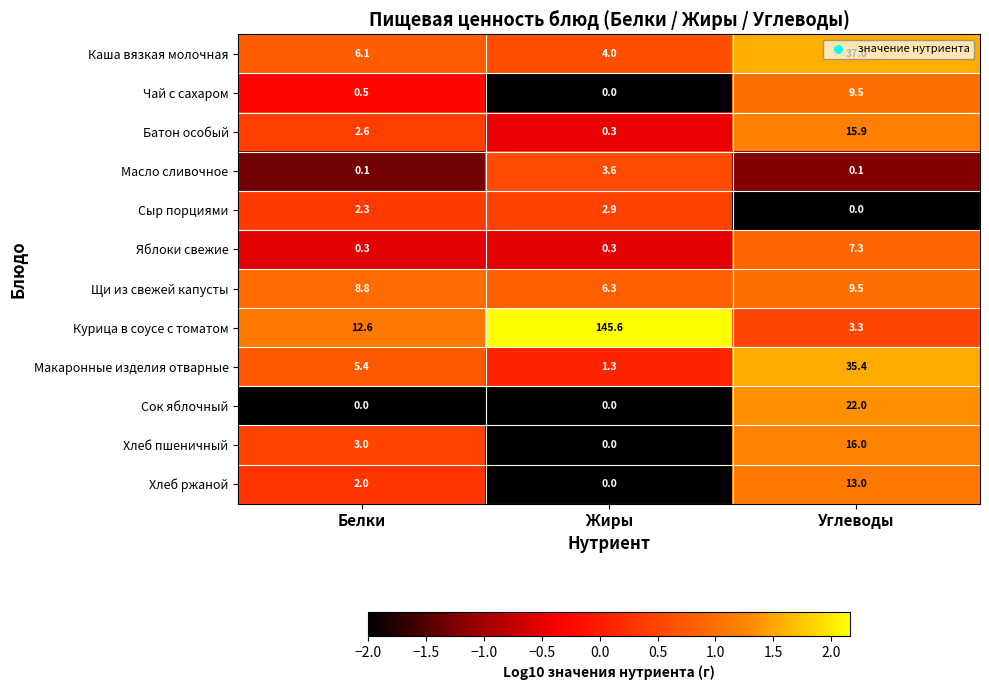

List the labels in order of Каша вязкая молочная value, largest first.

Углеводы, Белки, Жиры